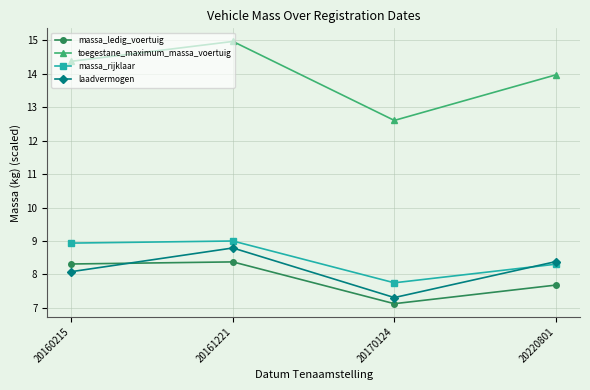

True or false: toegestane_maximum_massa_voertuig and laadvermogen cross at least once.

False